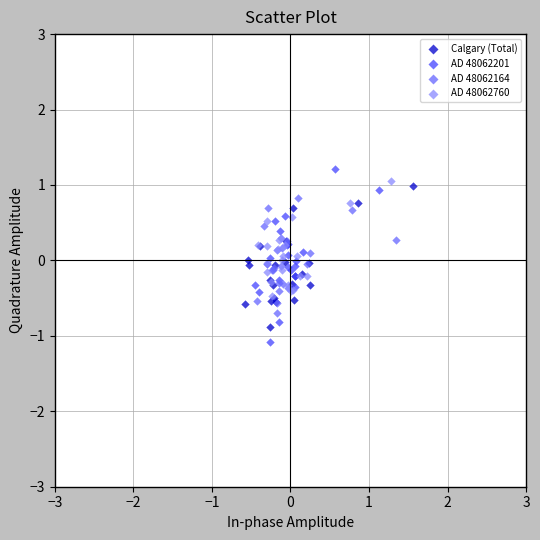

What are all the series names shown in the legend?

Calgary (Total), AD 48062201, AD 48062164, AD 48062760